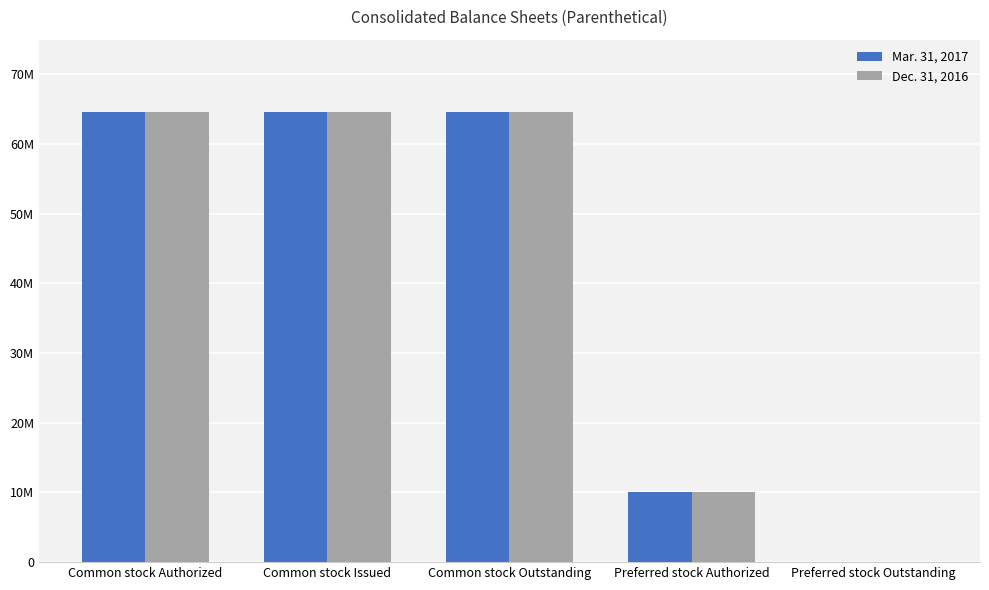

Which series has the largest range (max minus min)?

Mar. 31, 2017